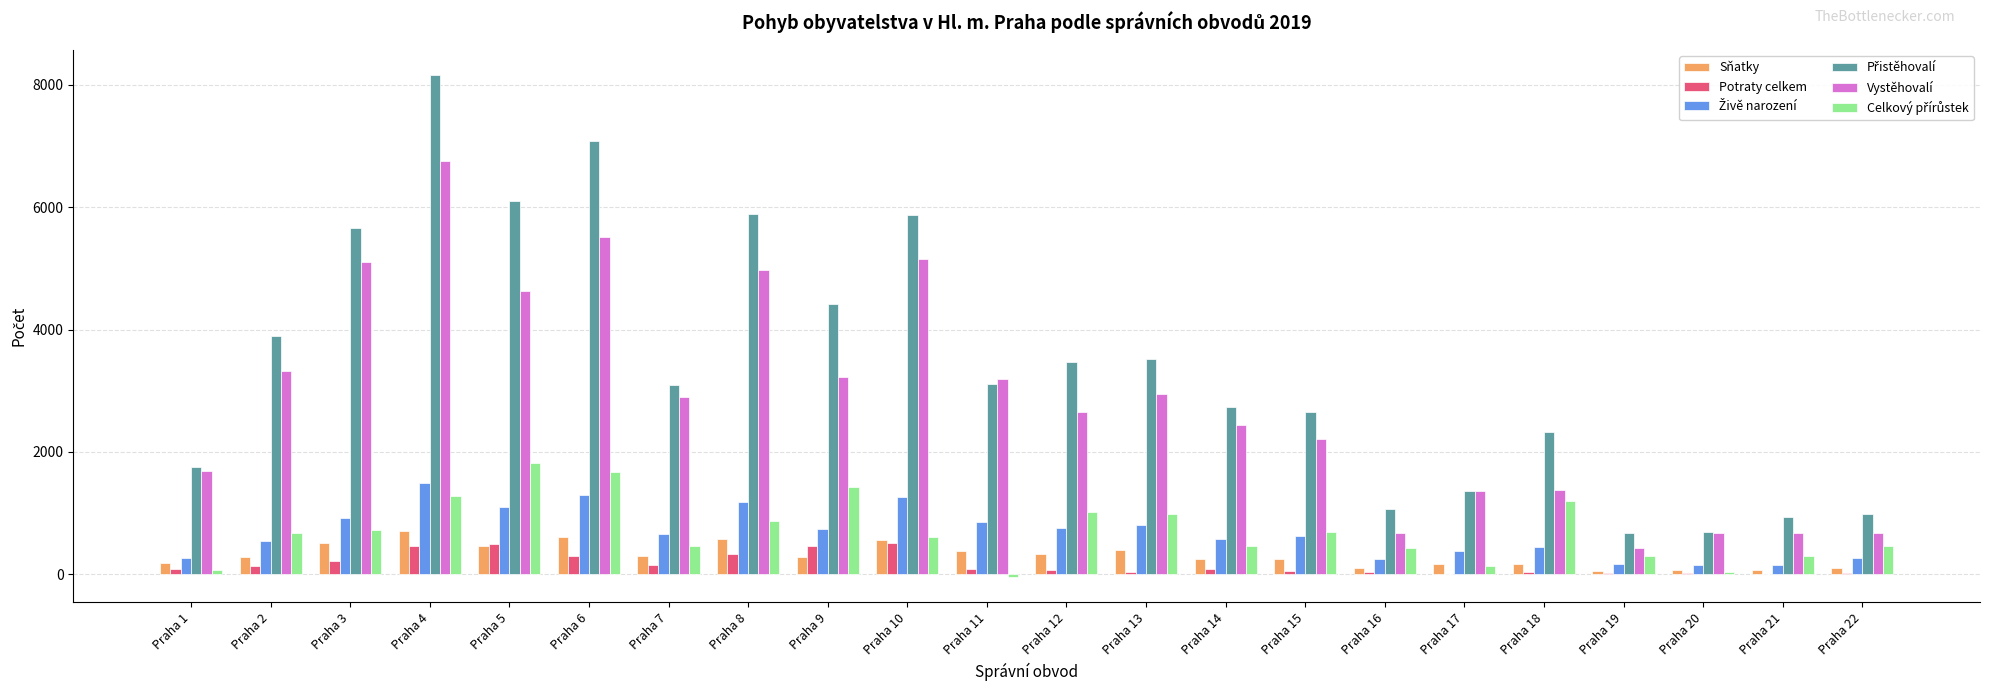

What is the sum of all Vystěhovalí values?

62584